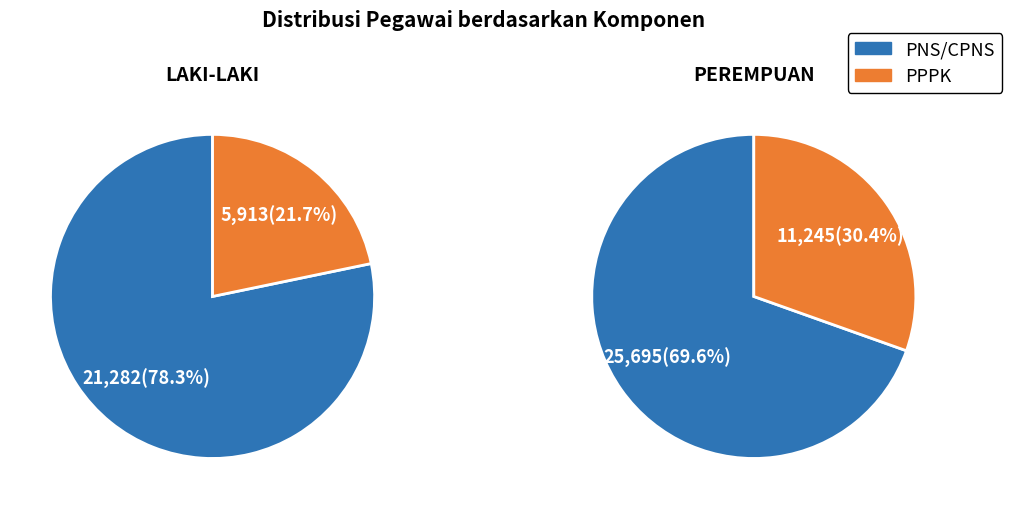

Count the number of slices in the pie.

2